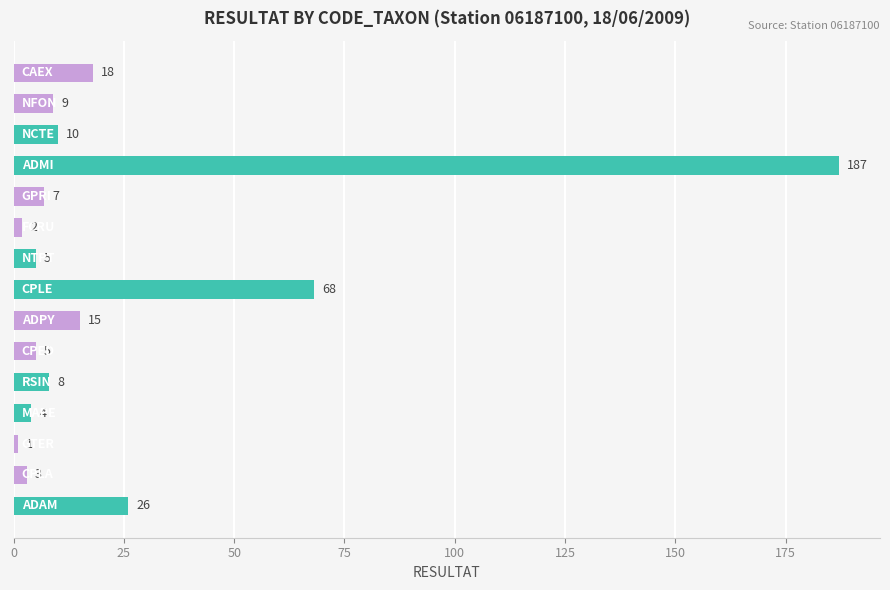

What is the value of the 1st bar from the top?

18